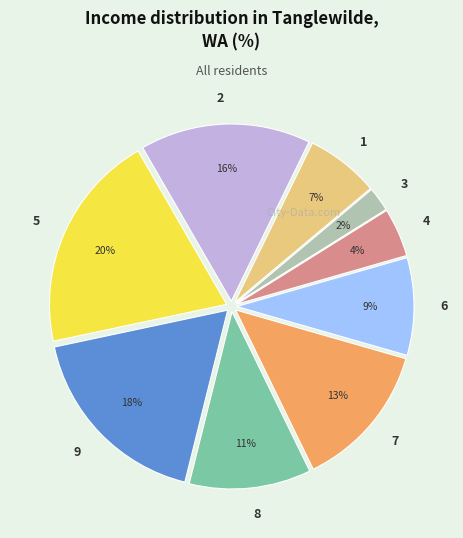

Count the number of slices in the pie.

9